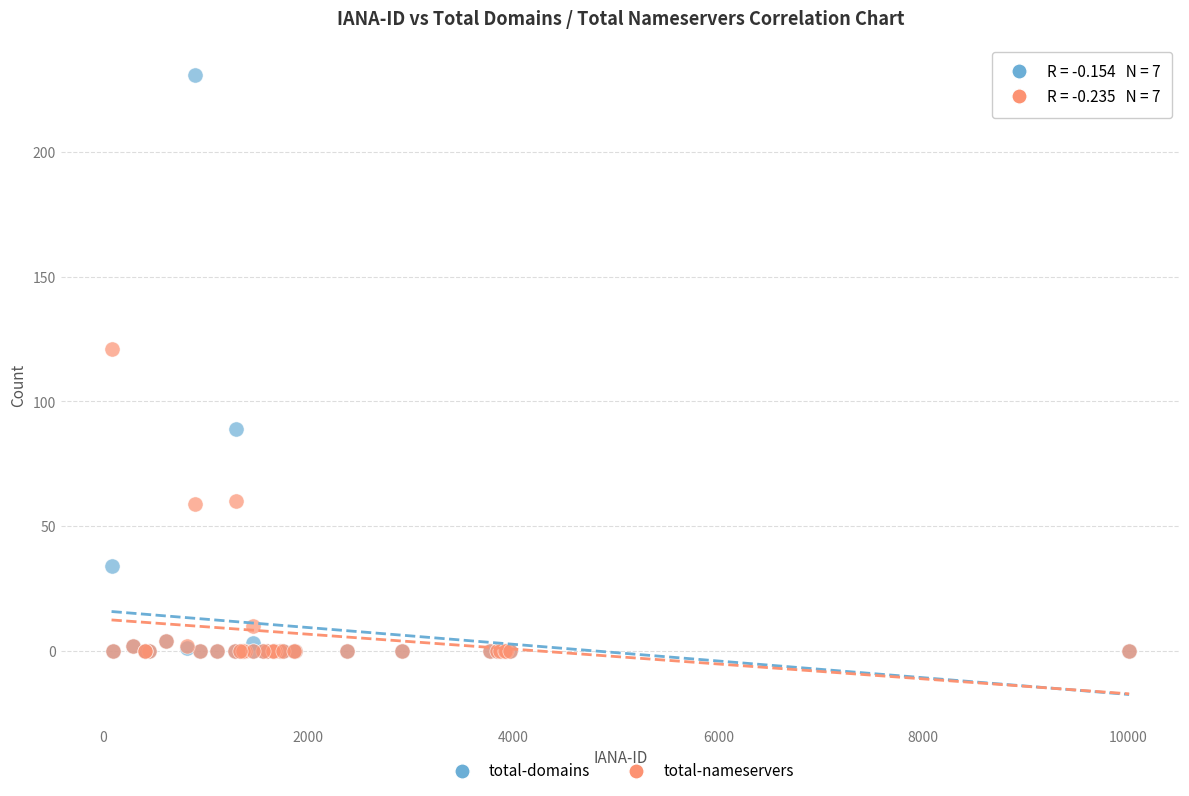

What are all the series names shown in the legend?

total-domains, total-nameservers